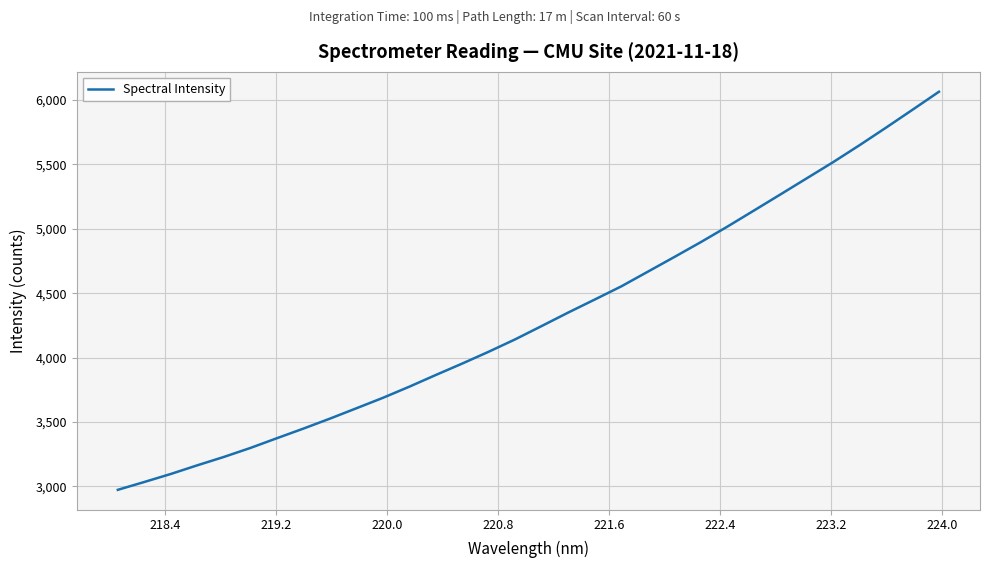

What is the difference between the maximum and minimum values?

3092.5